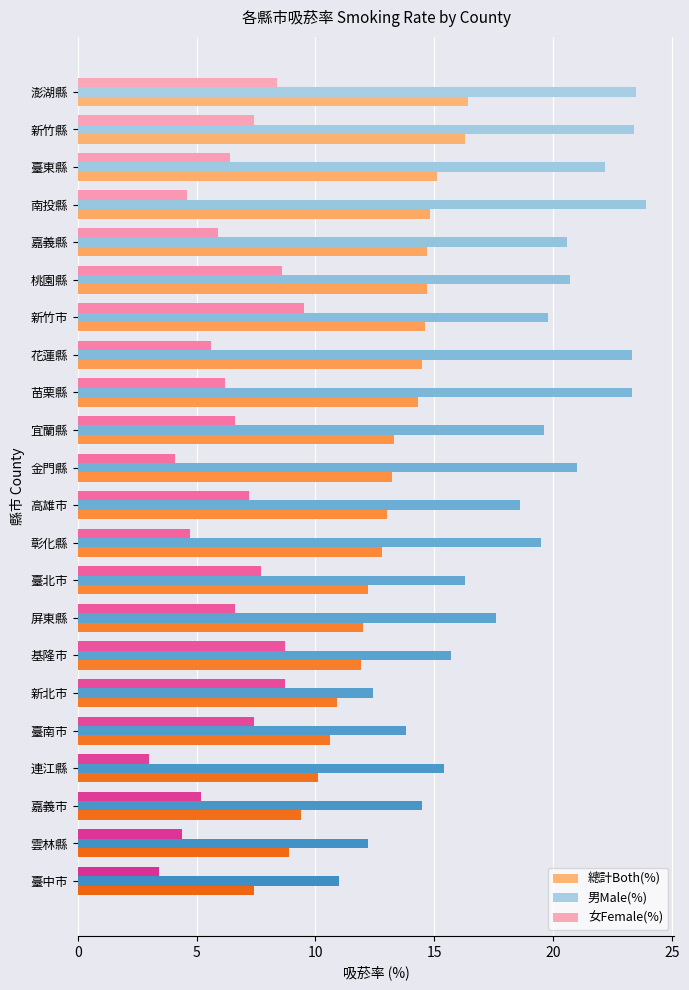

Where is 總計Both(%) nearest to the value 11?

新北市